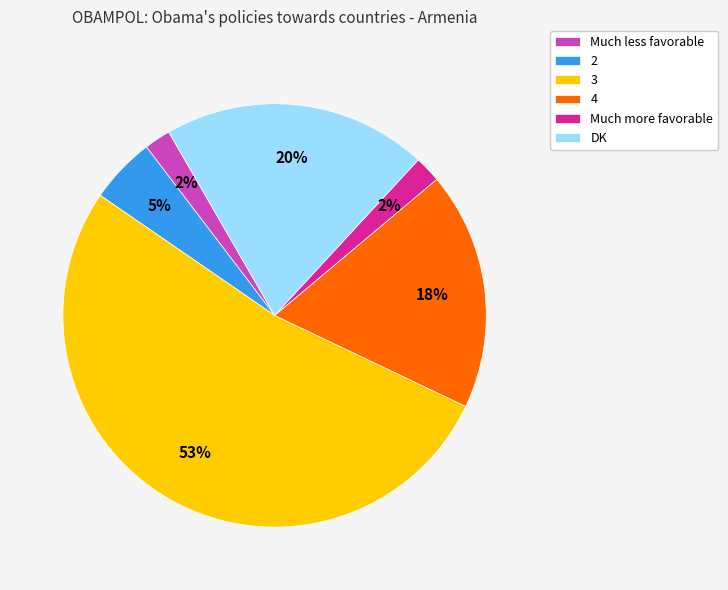

Which category has the biggest portion of the pie?

3